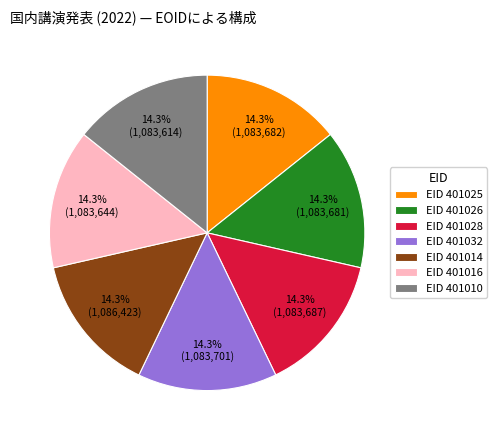

How much of the chart is everything except 14.3% (1,083,644)?

85.7%